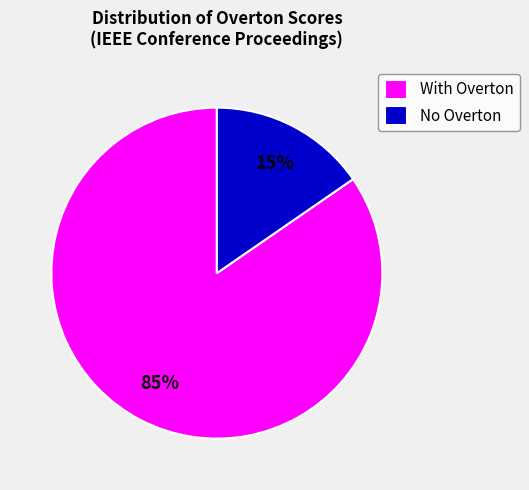

To the nearest percent, what is the combined percentage of With Overton and No Overton?

100%